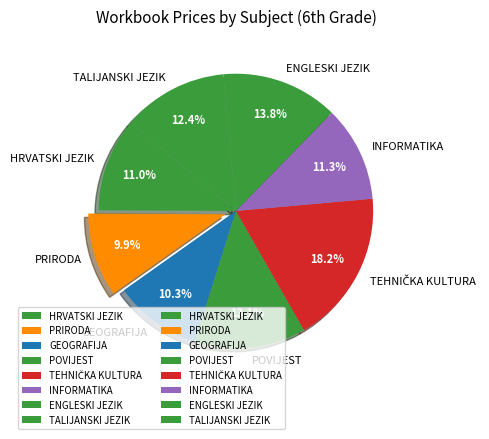

What is the ratio of the value at ENGLESKI JEZIK to the value at POVIJEST?

1.1